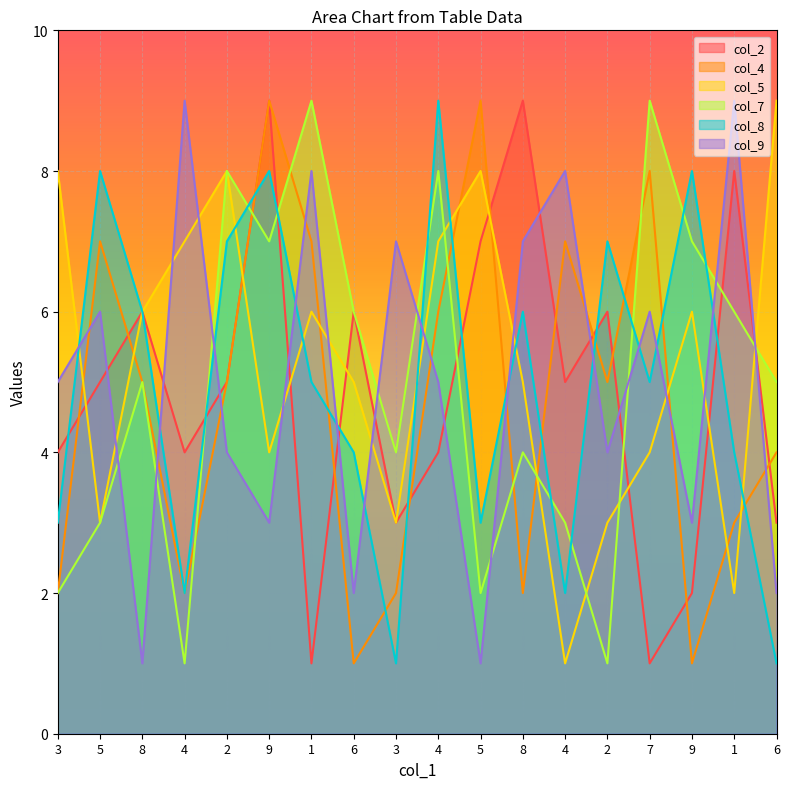

Which series ends up on top after the final intersection of col_5 and col_4?

col_5